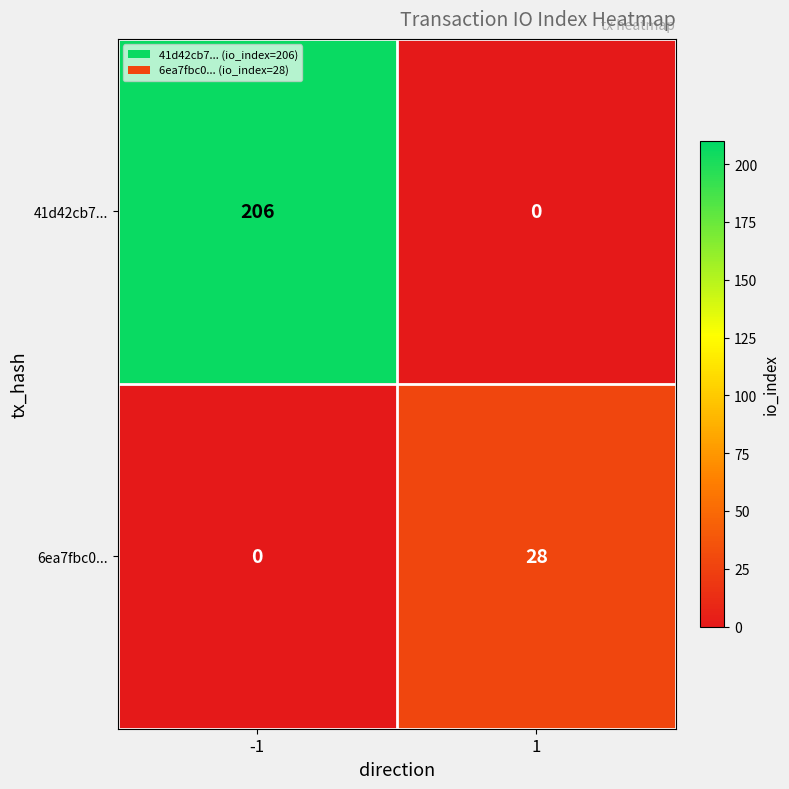

The 41d42cb7... series shows 0 at 1. True or false?

True